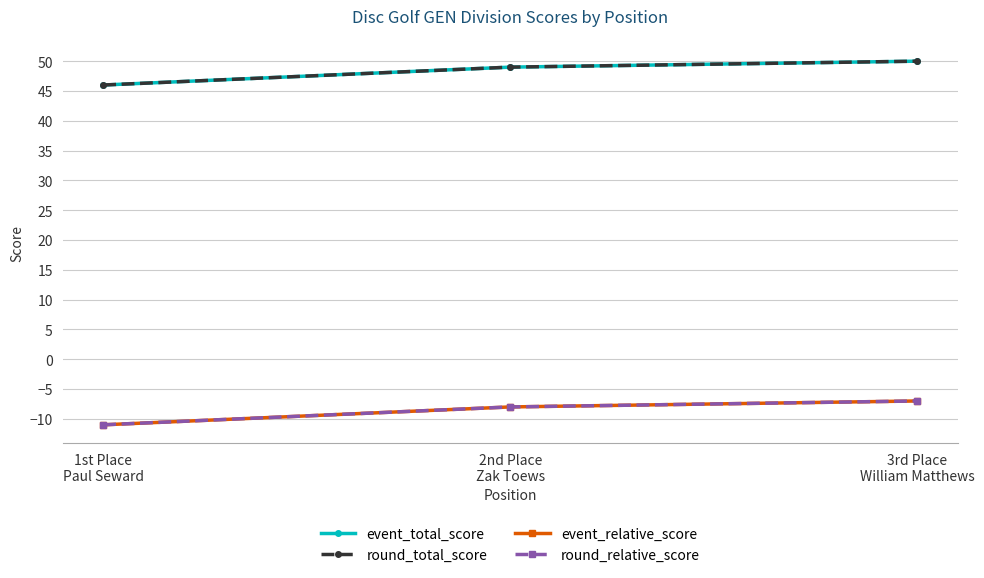

Reading right to left, what are all the values shown in this chart?

event_total_score: 50	49	46
round_total_score: 50	49	46
event_relative_score: -7	-8	-11
round_relative_score: -7	-8	-11